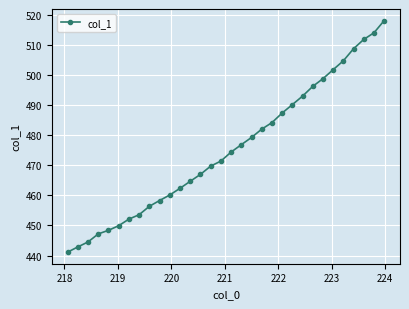

What is the smallest value displayed?

441.1